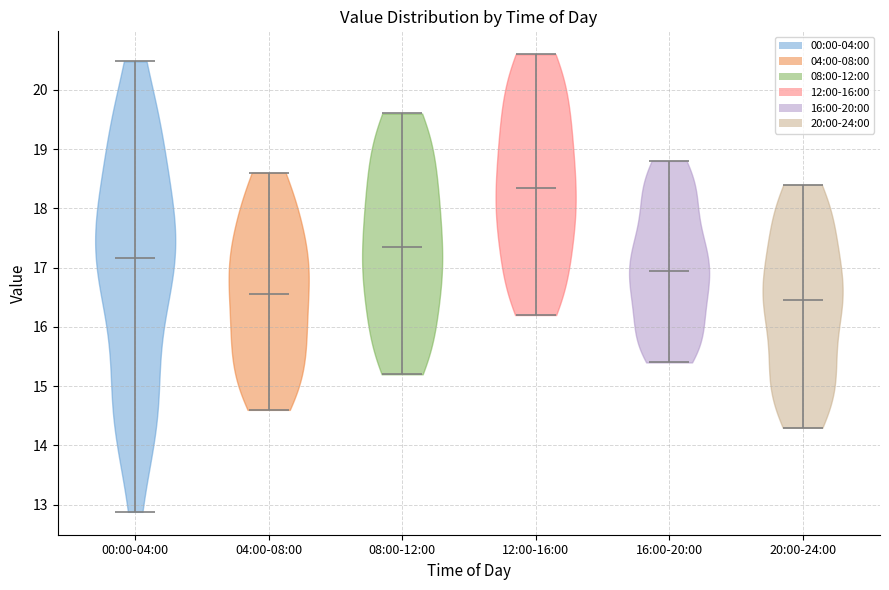

Reading left to right, read every violin against the y-axis: where its median line is, and the lowest and highest points it reaches. The values are not printed on the chart, so give them approximately, as read against the axis.

00:00-04:00: median line 17.2, lowest point 12.9, highest point 20.5
04:00-08:00: median line 16.6, lowest point 14.6, highest point 18.6
08:00-12:00: median line 17.4, lowest point 15.2, highest point 19.6
12:00-16:00: median line 18.4, lowest point 16.2, highest point 20.6
16:00-20:00: median line 17.0, lowest point 15.4, highest point 18.8
20:00-24:00: median line 16.5, lowest point 14.3, highest point 18.4